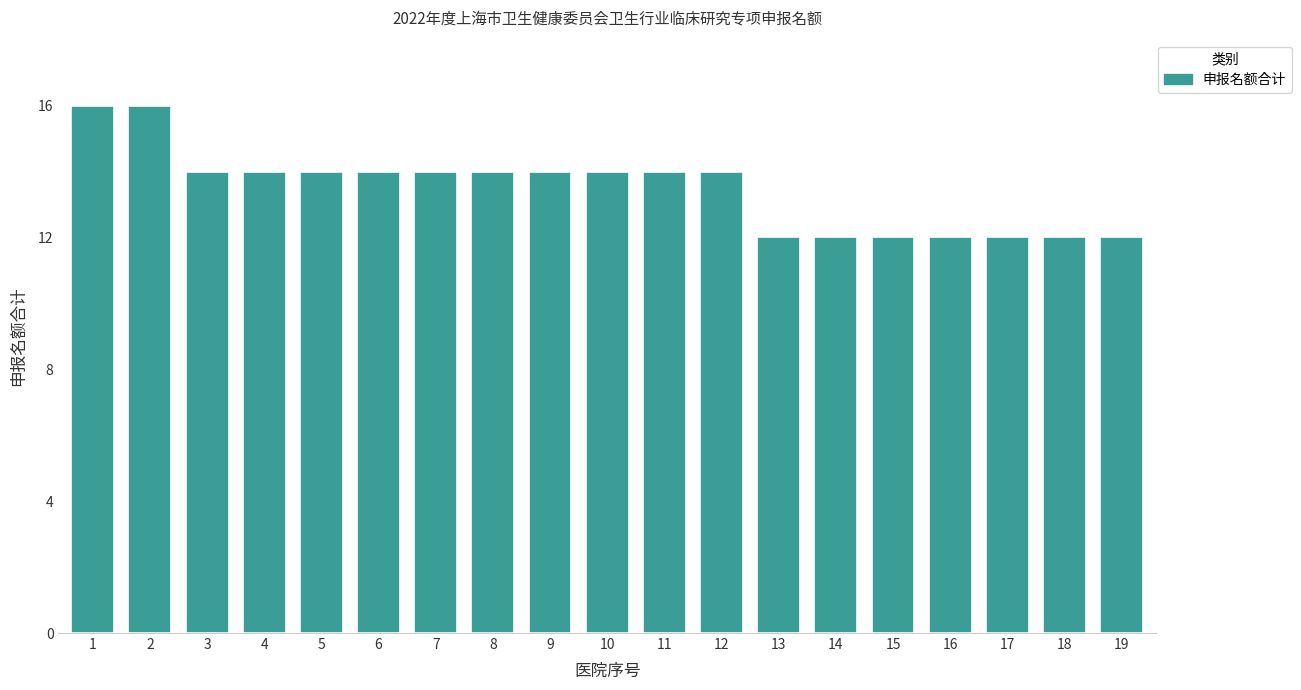

Approximately how many times larger is the value at 7 compared to 8?

1.0